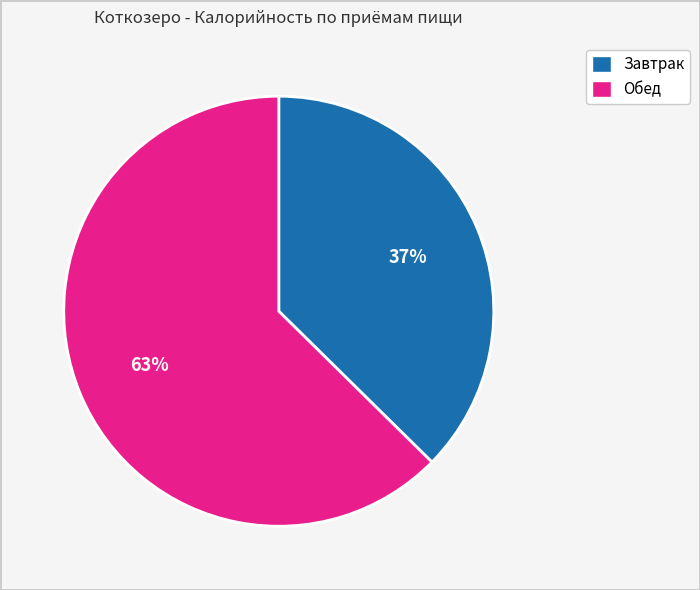

The Завтрак slice represents 37% of the pie. True or false?

True